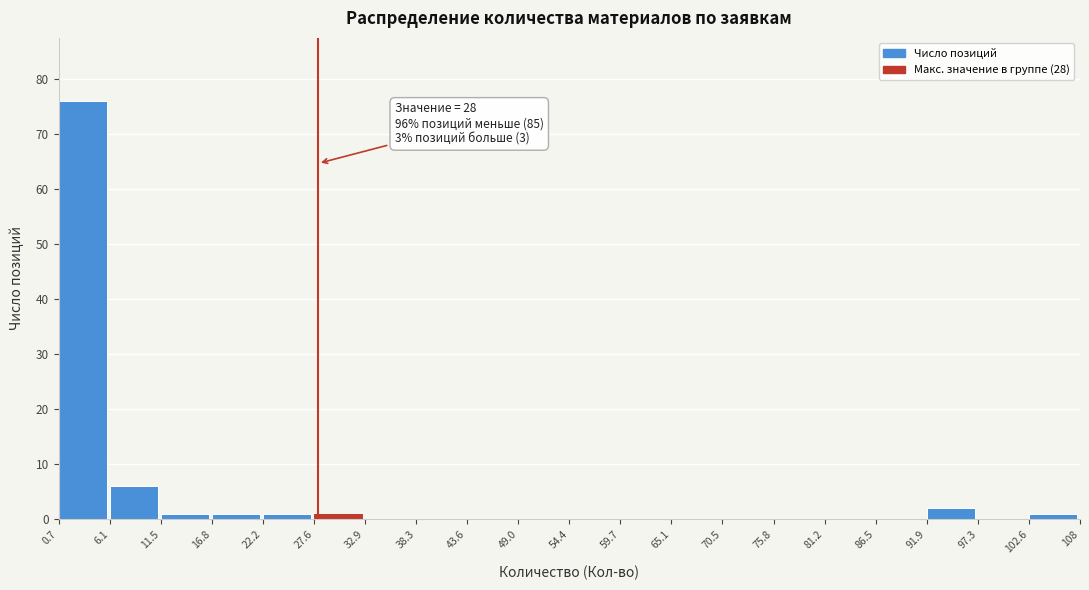

Which range on the x-axis has the tallest bar?

0.7 to 6.1